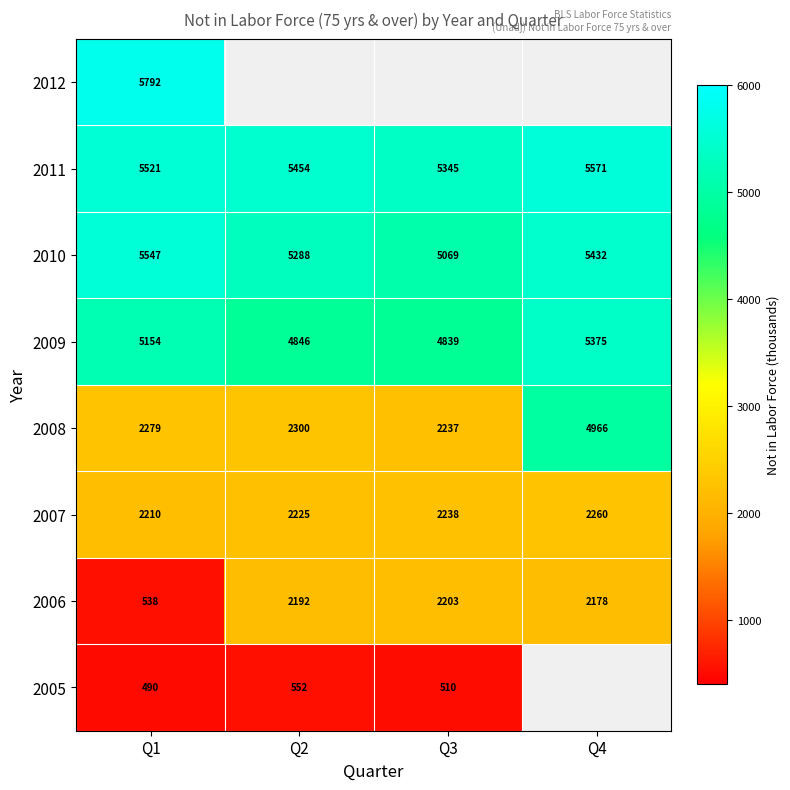

At which label does 2007 reach its peak?

Q4